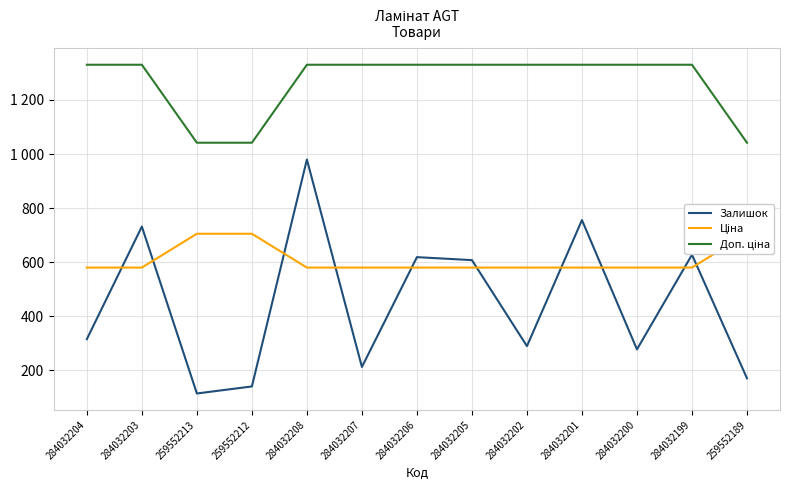

How many interior local peaks does the Залишок series have?

5